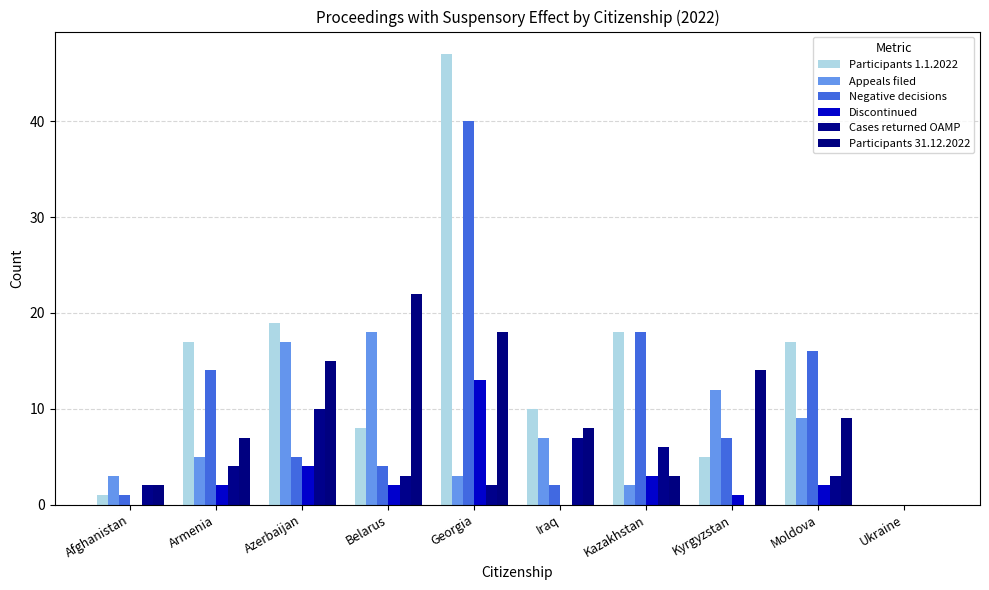

Where does the Discontinued series first go above 2?

Azerbaijan